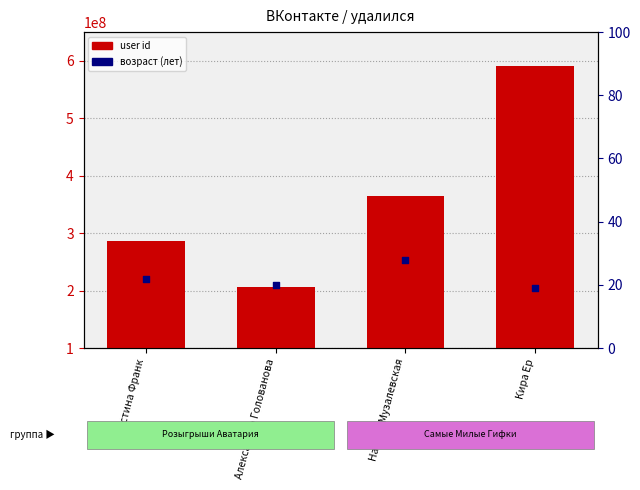

Which series has the largest total across all categories?

user id